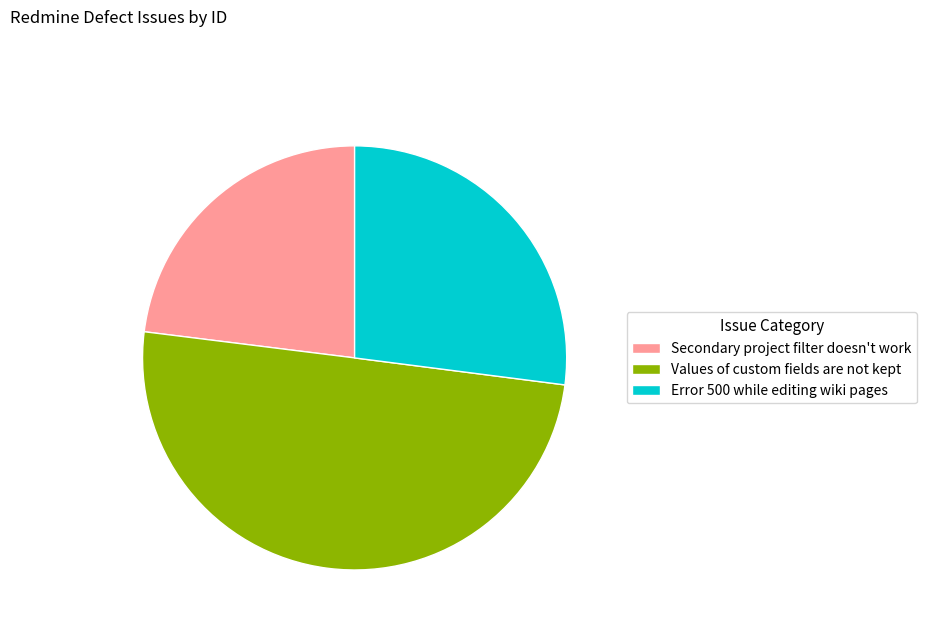

What is the largest slice in the pie chart?

Values of custom fields are not kept